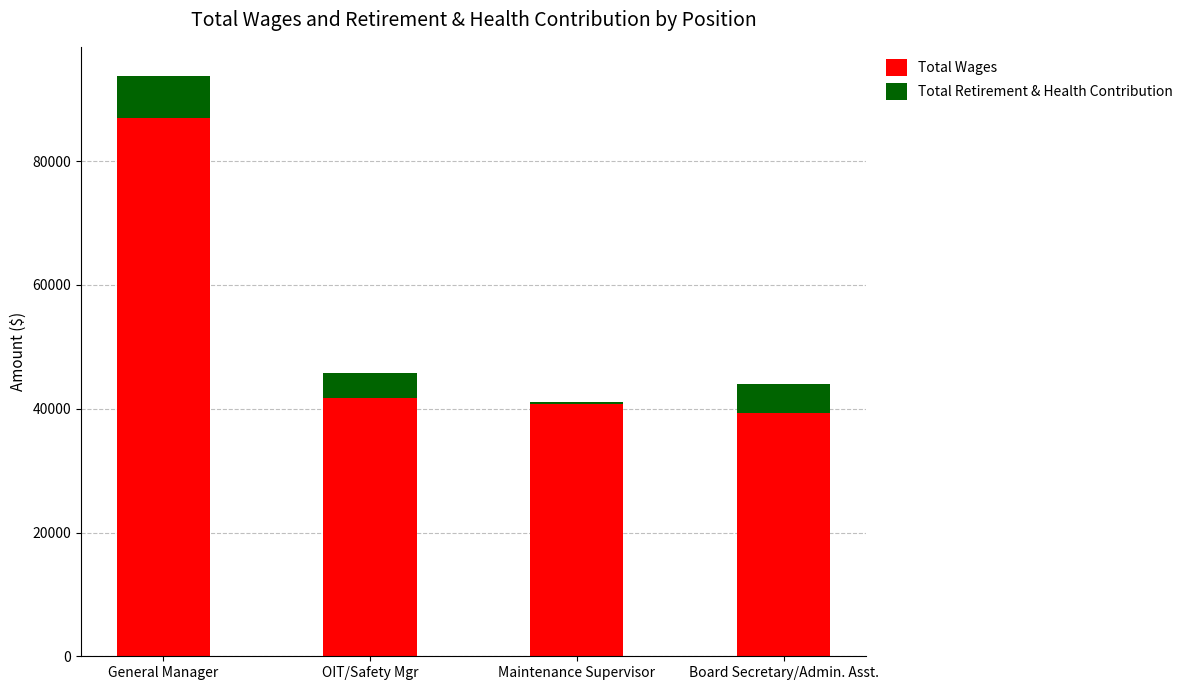

What is the minimum value for Total Wages?

39328